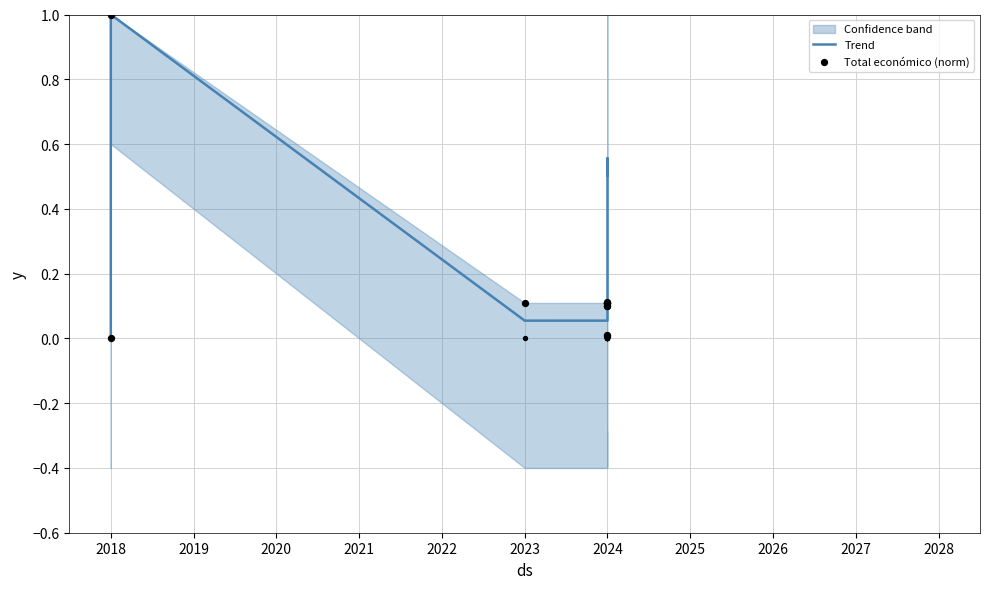

What are all the series names shown in the legend?

Trend, Total económico (norm)